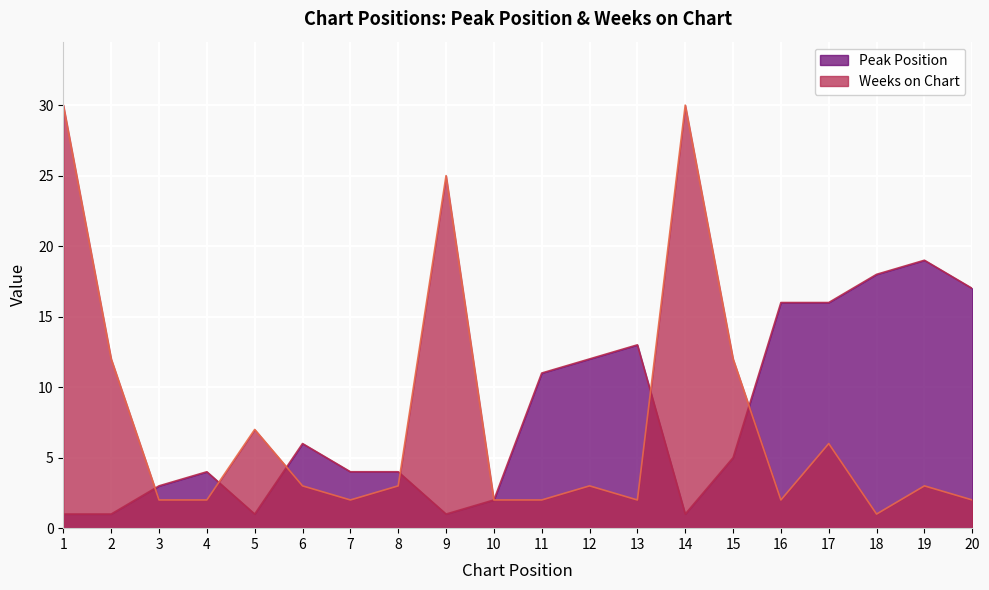

How many interior local peaks does the Peak Position series have?

4